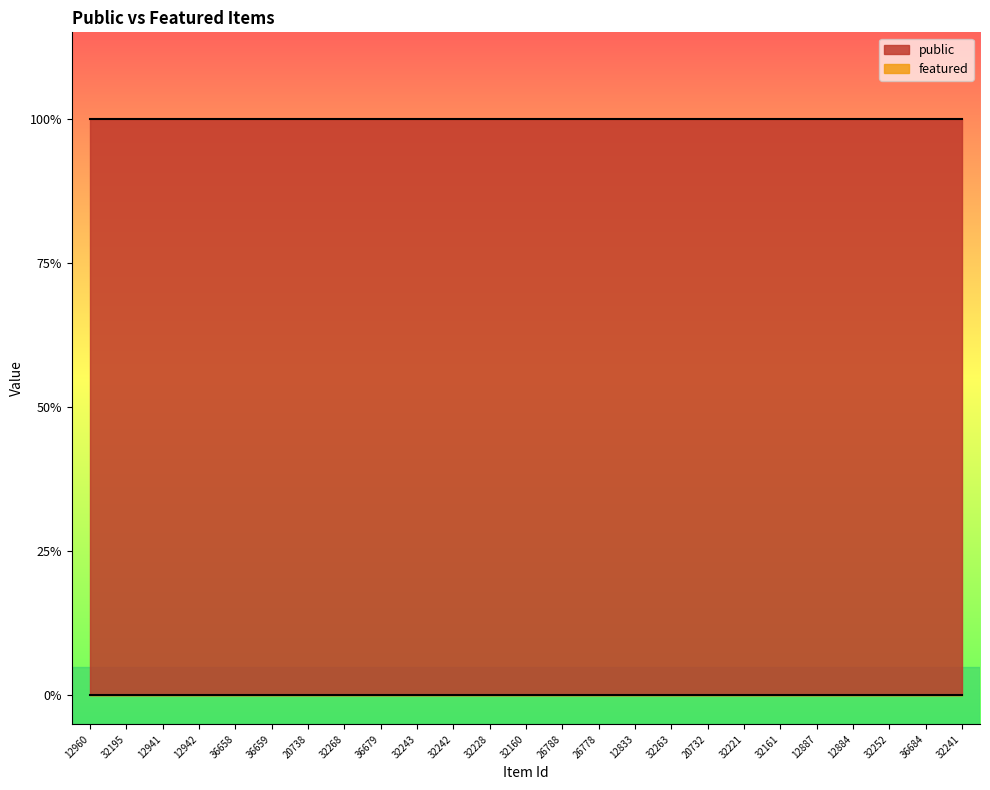

List the series in order of their peak value, lowest first.

featured, public